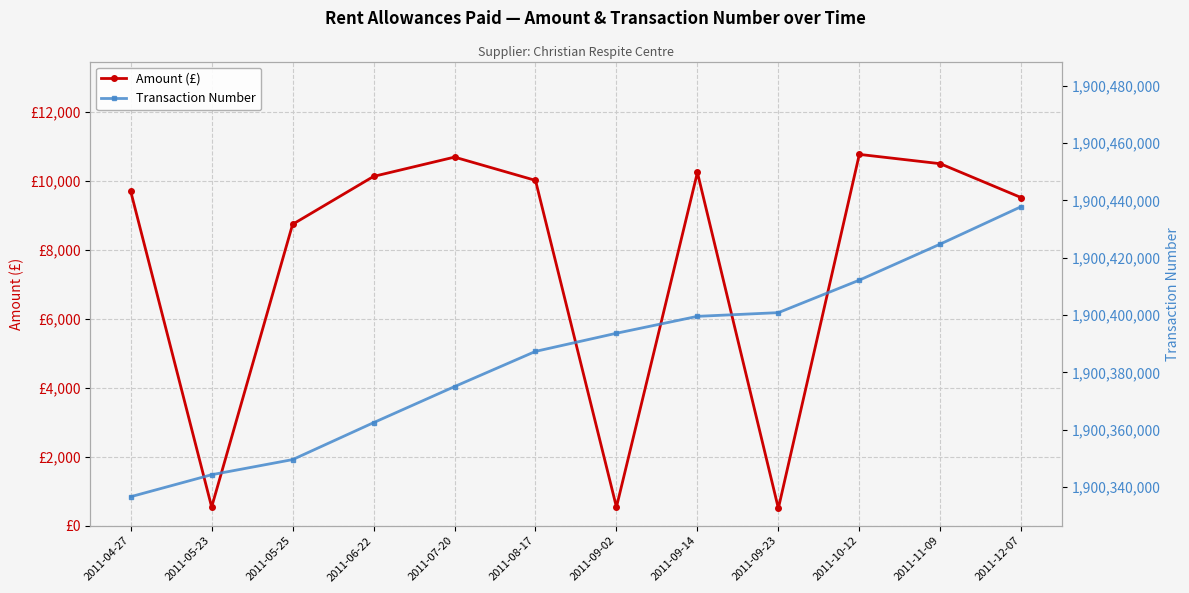

What is the difference between the maximum and minimum values in the Transaction Number series?

101264.0